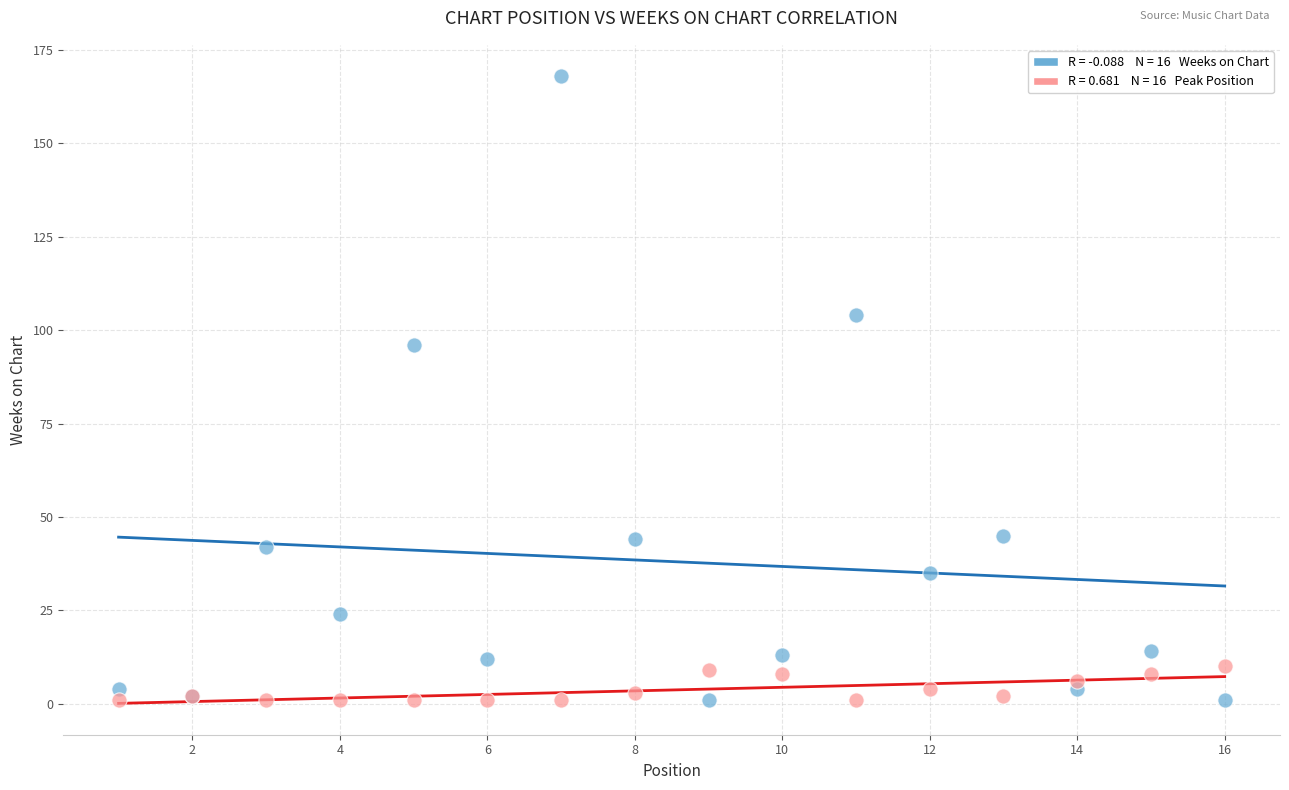

Across all series, what Y value is closest to 84?

96